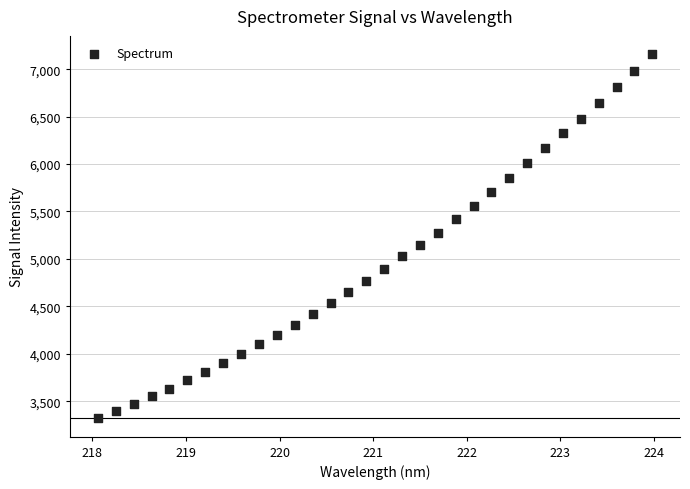

What is the range of Y values (max minus min)?

3840.6